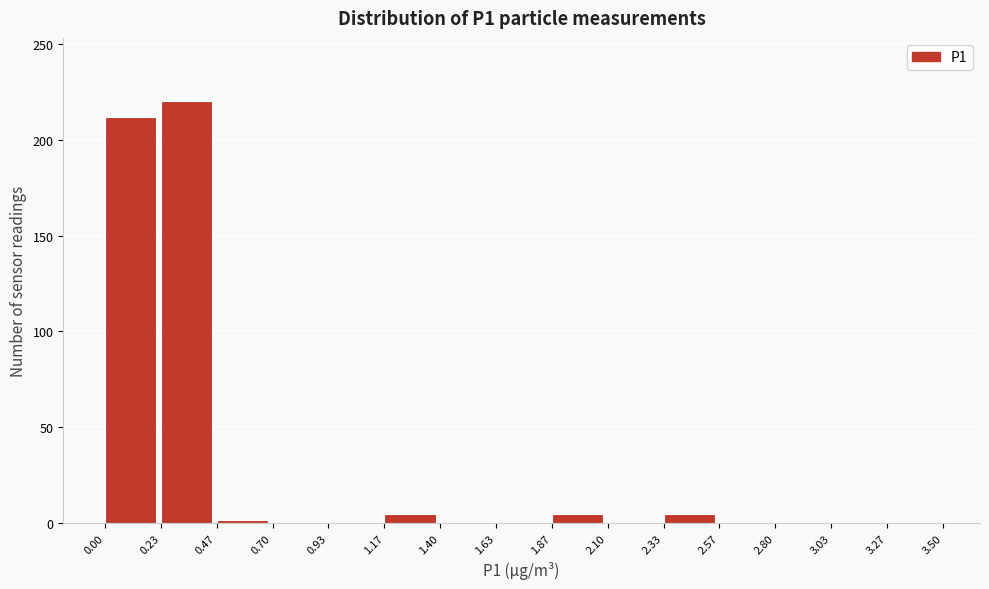

Reading left to right, list every bar in this chart as the range it spans on the x-axis followed by its height. The values are not printed on the chart, so give them approximately, as read against the axis.

0.00 to 0.23: 210
0.23 to 0.47: 220
0.47 to 0.70: under 5
0.70 to 0.93: 0
0.93 to 1.17: 0
1.17 to 1.40: 5
1.40 to 1.63: 0
1.63 to 1.87: 0
1.87 to 2.10: 5
2.10 to 2.33: 0
2.33 to 2.57: 5
2.57 to 2.80: 0
2.80 to 3.03: 0
3.03 to 3.27: 0
3.27 to 3.50: 0